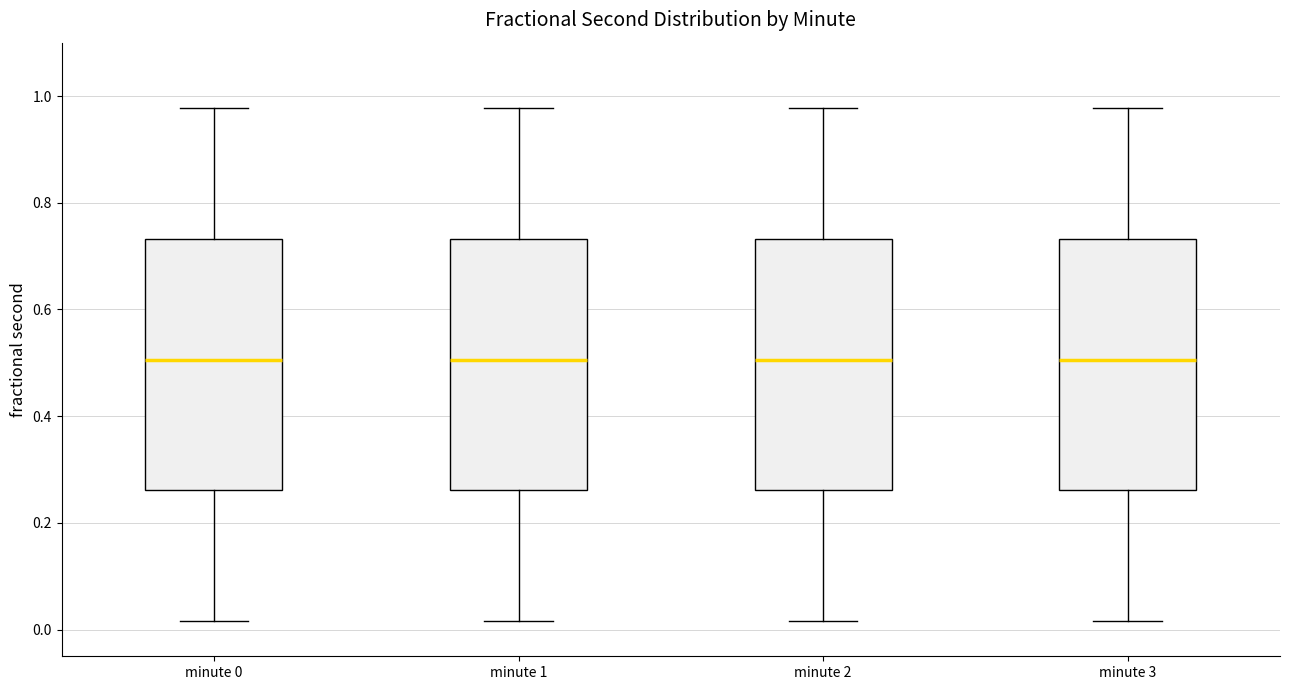

Reading left to right, read every box against the y-axis: the position of its median line, the range the box covers, and the ends of its whiskers. The values are not printed on the chart, so give them approximately, as read against the axis.

minute 0: median 0.50, box 0.26 to 0.74, whiskers 0.02 to 0.98
minute 1: median 0.50, box 0.26 to 0.74, whiskers 0.02 to 0.98
minute 2: median 0.50, box 0.26 to 0.74, whiskers 0.02 to 0.98
minute 3: median 0.50, box 0.26 to 0.74, whiskers 0.02 to 0.98